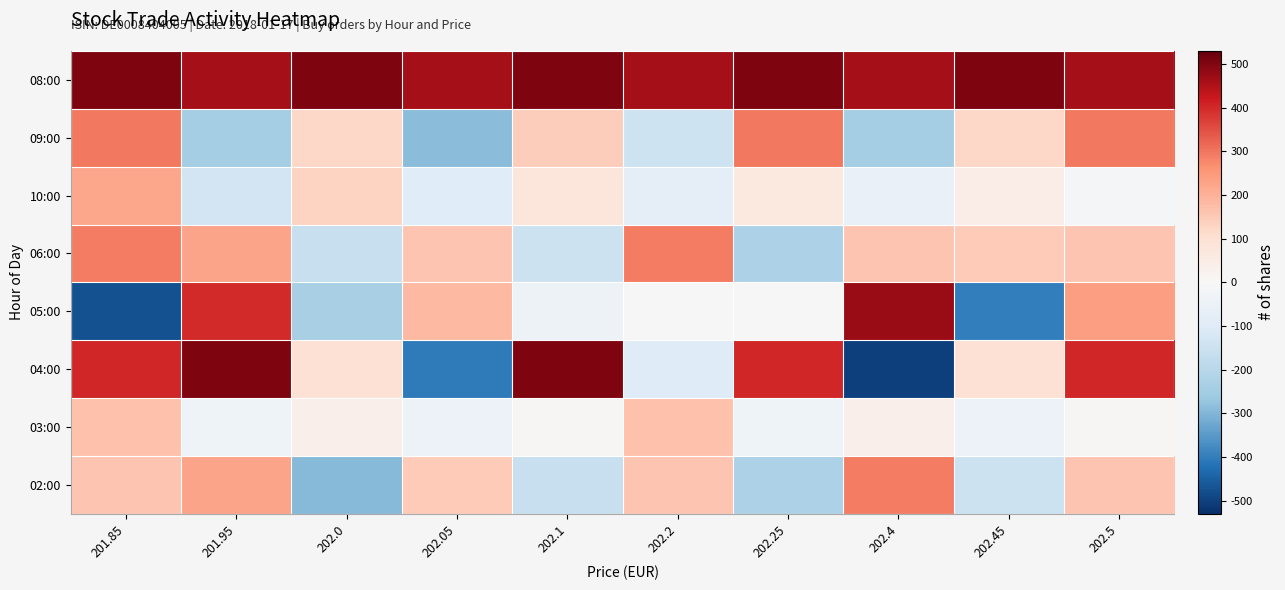

What is the total value across all series at 201.85?

1573